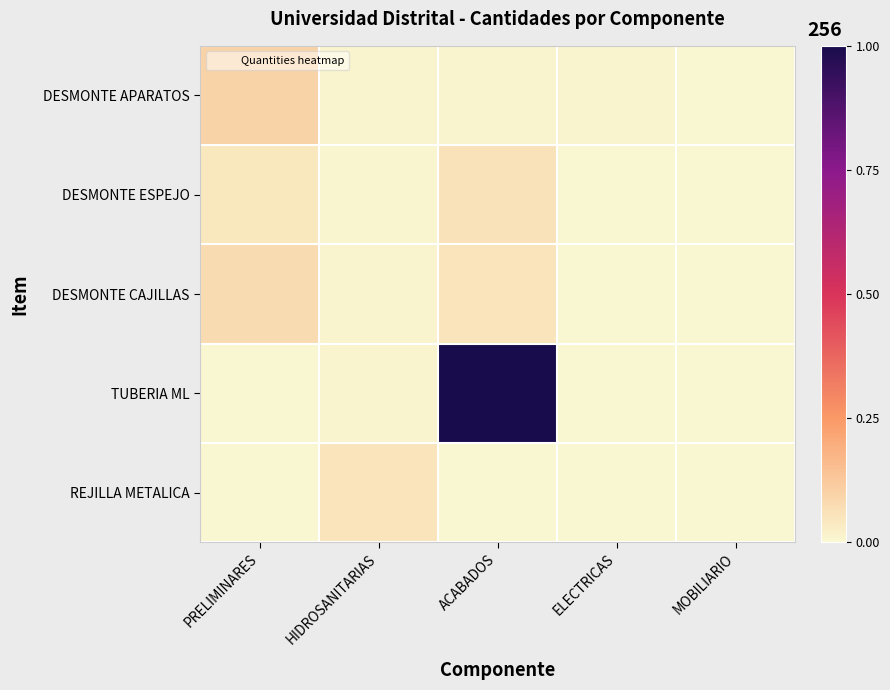

Reading left to right, what are all the values shown in this chart?

DESMONTE APARATOS: PRELIMINARES=0.1	HIDROSANITARIAS=0.0	ACABADOS=0.0	ELECTRICAS=0.0	MOBILIARIO=0.0
DESMONTE ESPEJO: PRELIMINARES=0.0	HIDROSANITARIAS=0.0	ACABADOS=0.1	ELECTRICAS=0.0	MOBILIARIO=0.0
DESMONTE CAJILLAS: PRELIMINARES=0.1	HIDROSANITARIAS=0.0	ACABADOS=0.1	ELECTRICAS=0.0	MOBILIARIO=0.0
TUBERIA ML: PRELIMINARES=0.0	HIDROSANITARIAS=0.0	ACABADOS=1.0	ELECTRICAS=0.0	MOBILIARIO=0.0
REJILLA METALICA: PRELIMINARES=0.0	HIDROSANITARIAS=0.1	ACABADOS=0.0	ELECTRICAS=0.0	MOBILIARIO=0.0